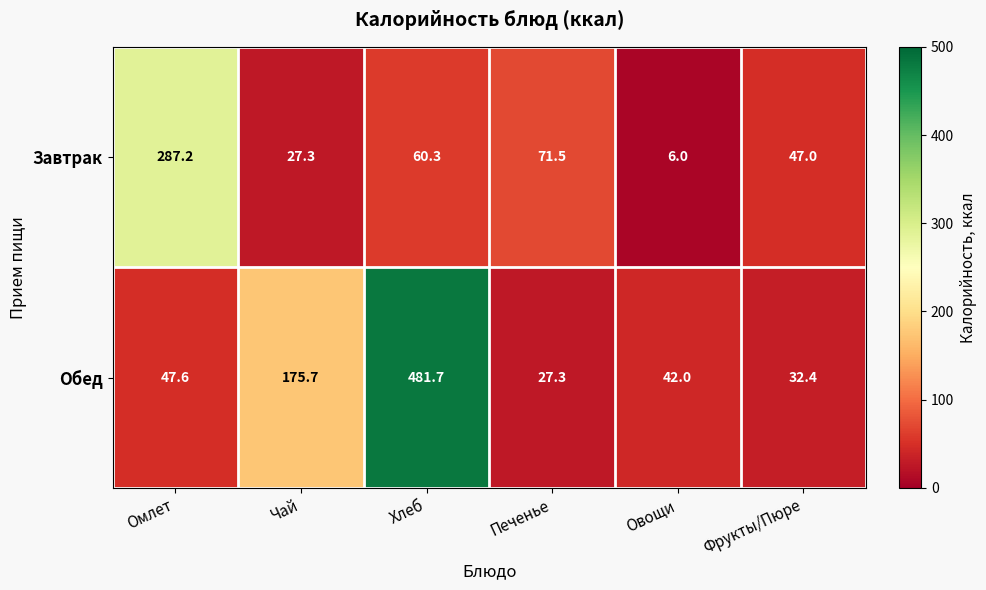

What is the difference between the Завтрак values at Хлеб and Чай?

33.0